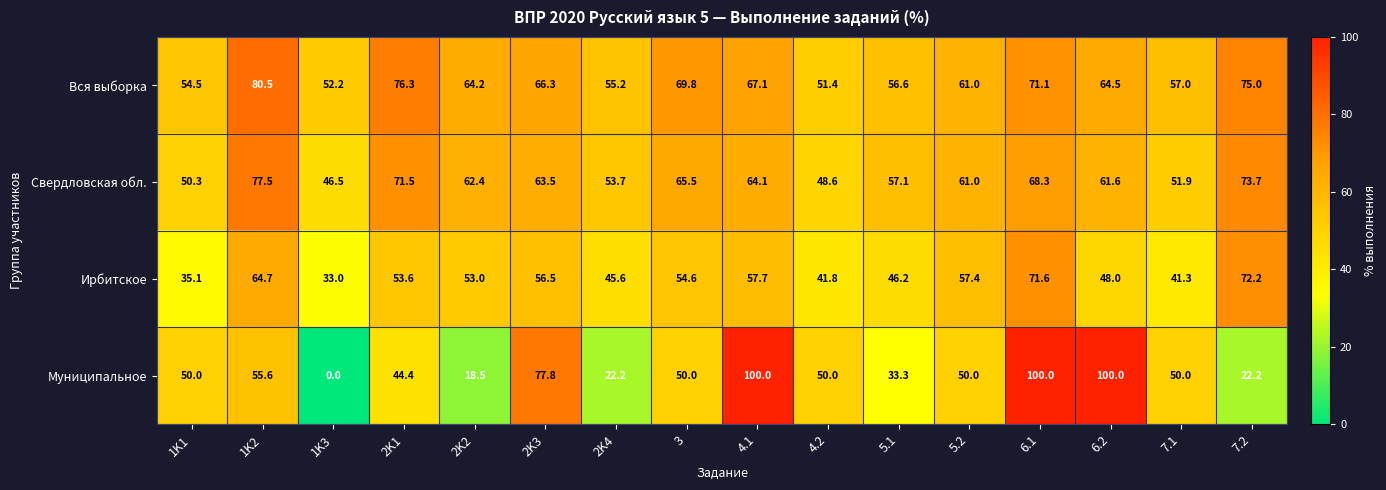

At which category is the sum across all series the highest?

6.1